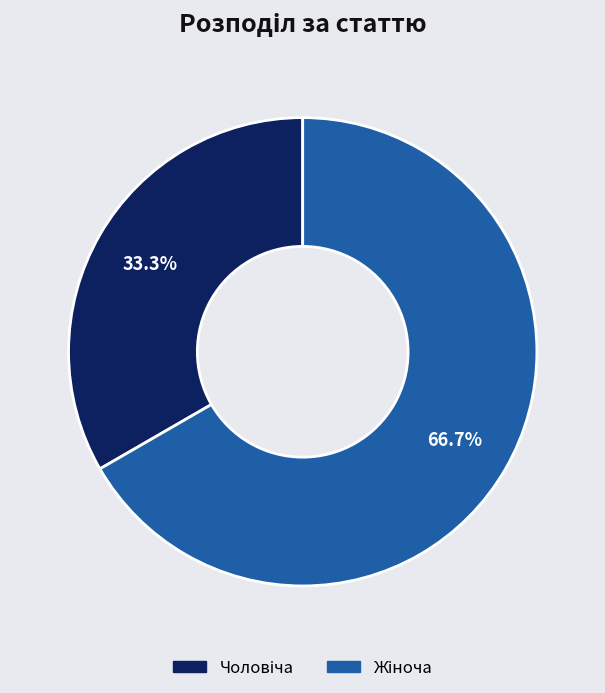

Is there any slice that represents more than half of the pie?

Yes